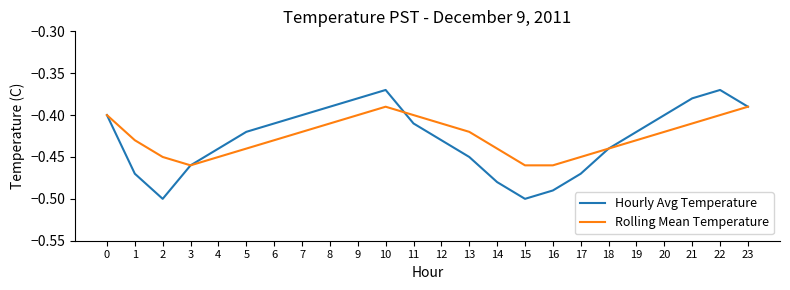

The value of Hourly Avg Temperature at 11 is -0.2. True or false?

False